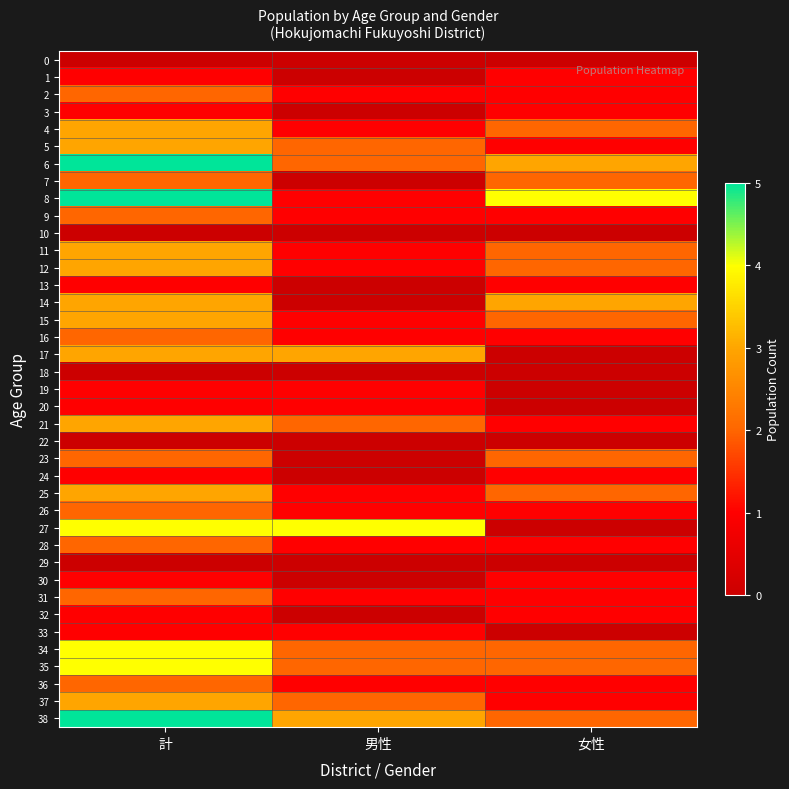

Reading left to right, list all the values displayed in this chart.

0: 計=0	男性=0	女性=0
1: 計=1	男性=0	女性=1
2: 計=2	男性=1	女性=1
3: 計=1	男性=0	女性=1
4: 計=3	男性=1	女性=2
5: 計=3	男性=2	女性=1
6: 計=5	男性=2	女性=3
7: 計=2	男性=0	女性=2
8: 計=5	男性=1	女性=4
9: 計=2	男性=1	女性=1
10: 計=0	男性=0	女性=0
11: 計=3	男性=1	女性=2
12: 計=3	男性=1	女性=2
13: 計=1	男性=0	女性=1
14: 計=3	男性=0	女性=3
15: 計=3	男性=1	女性=2
16: 計=2	男性=1	女性=1
17: 計=3	男性=3	女性=0
18: 計=0	男性=0	女性=0
19: 計=1	男性=1	女性=0
20: 計=1	男性=1	女性=0
21: 計=3	男性=2	女性=1
22: 計=0	男性=0	女性=0
23: 計=2	男性=0	女性=2
24: 計=1	男性=0	女性=1
25: 計=3	男性=1	女性=2
26: 計=2	男性=1	女性=1
27: 計=4	男性=4	女性=0
28: 計=2	男性=1	女性=1
29: 計=0	男性=0	女性=0
30: 計=1	男性=0	女性=1
31: 計=2	男性=1	女性=1
32: 計=1	男性=0	女性=1
33: 計=1	男性=1	女性=0
34: 計=4	男性=2	女性=2
35: 計=4	男性=2	女性=2
36: 計=2	男性=1	女性=1
37: 計=3	男性=2	女性=1
38: 計=5	男性=3	女性=2